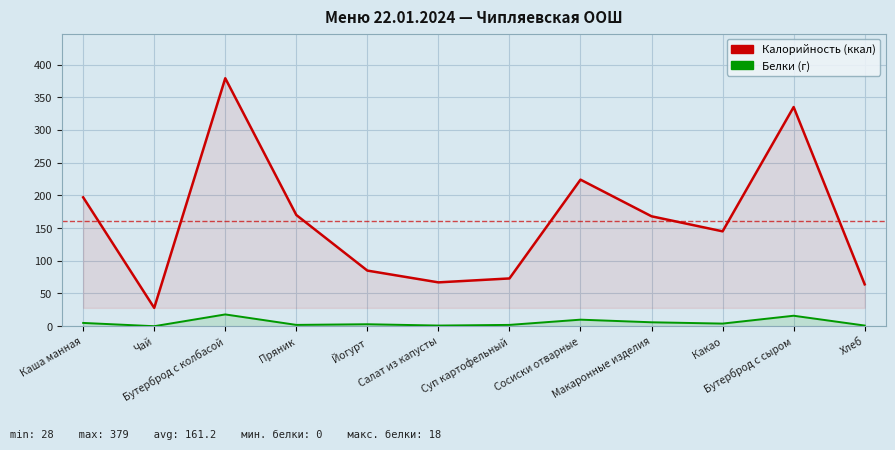

What is the greatest value displayed?

379